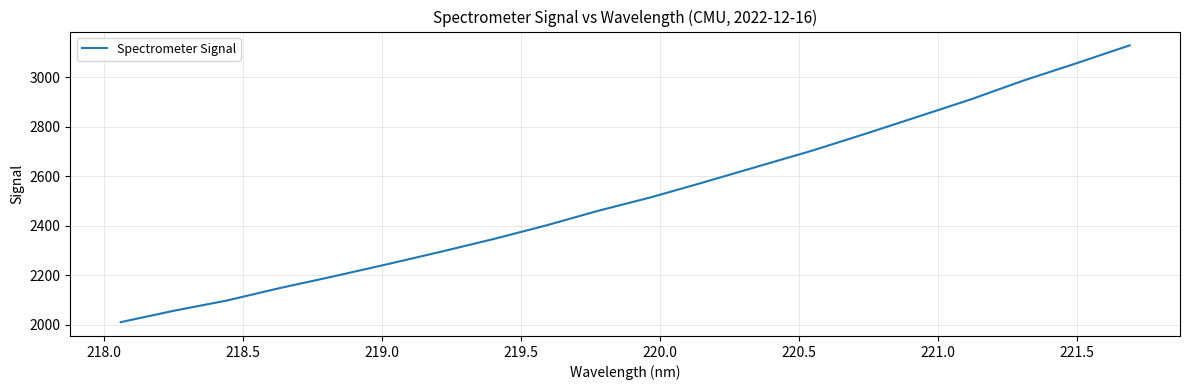

How many lines are shown in the chart?

1